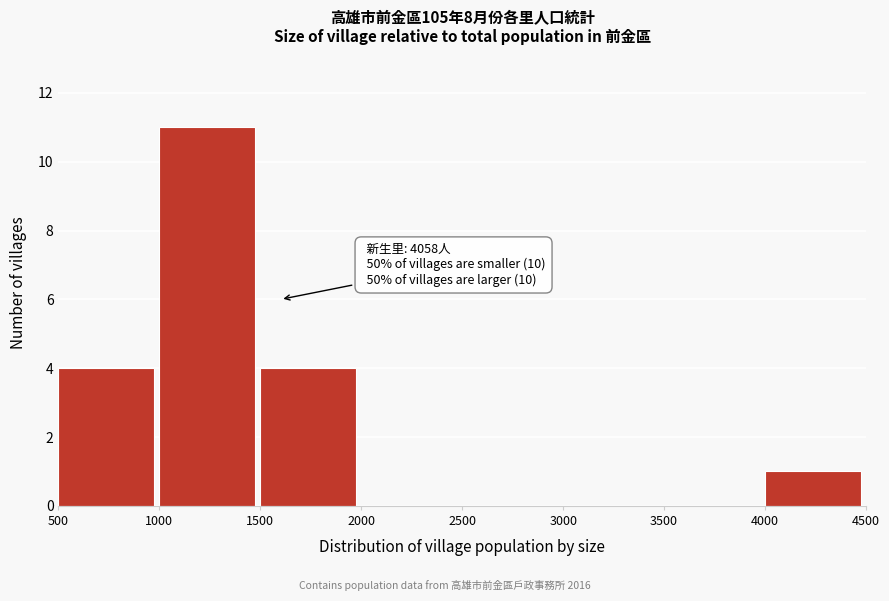

Over which range of the x-axis is the bar tallest?

1000 to 1500